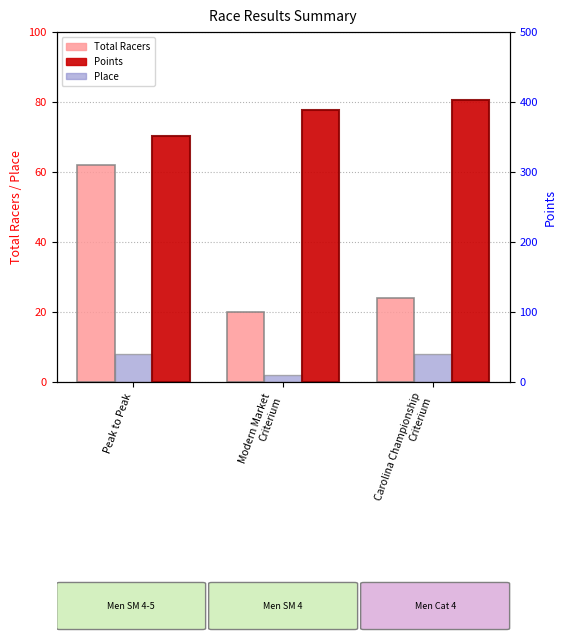

What is the difference between the Total Racers values at Carolina Championship
Criterium and Modern Market
Criterium?

4.0